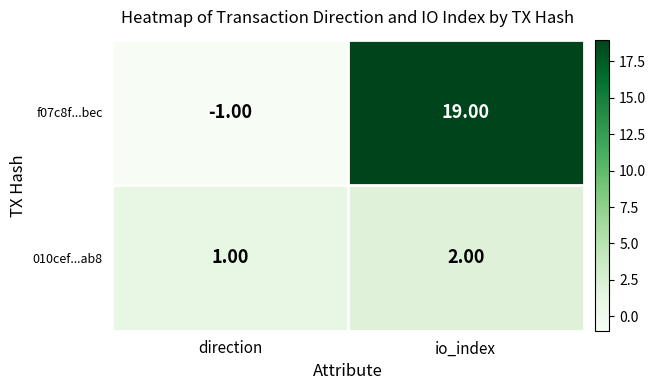

Is the value of f07c8f...bec at io_index greater than the value of 010cef...ab8 at direction?

Yes